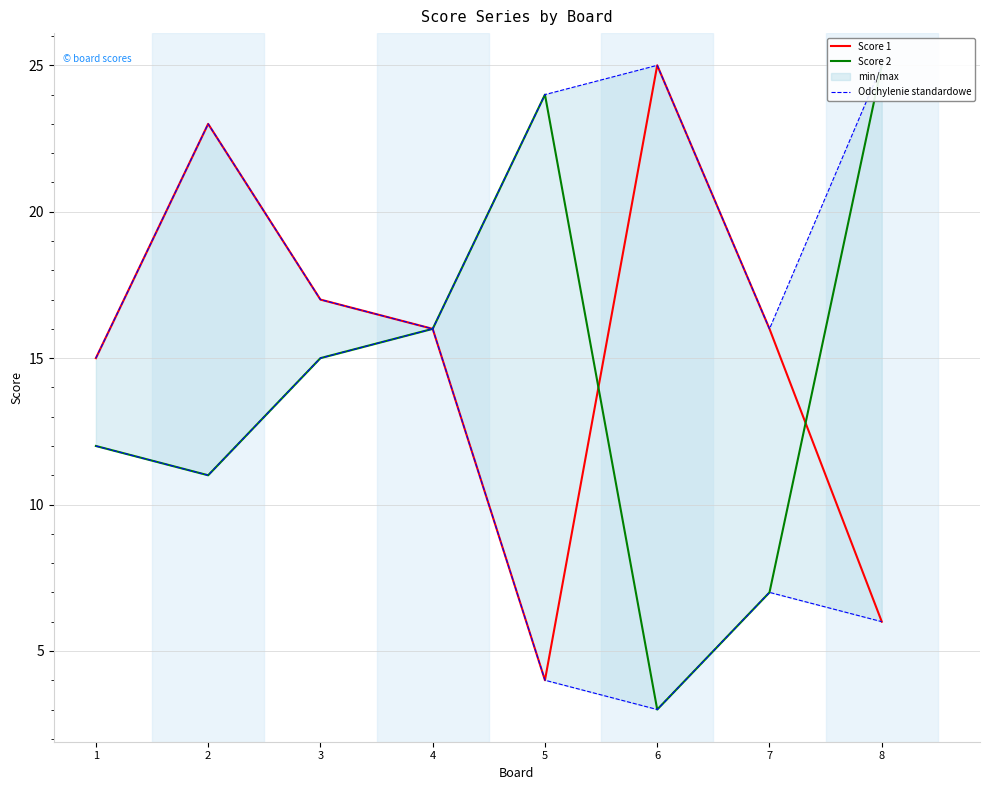

Where is Odchylenie standardowe nearest to the value 20?

2